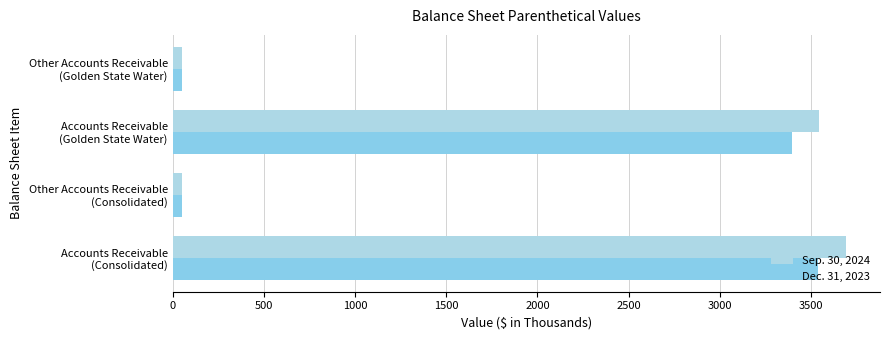

What are all the series names shown in the legend?

Sep. 30, 2024, Dec. 31, 2023